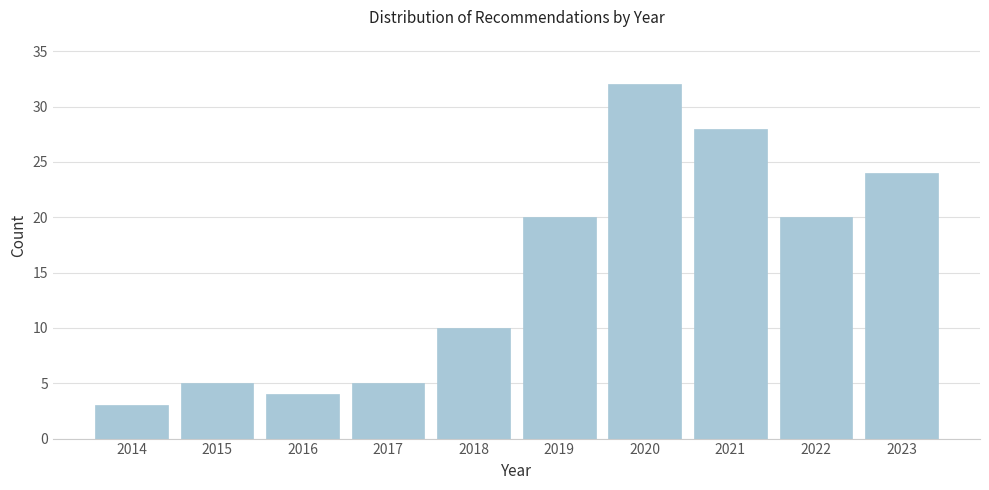

Reading right to left, transcribe all the data shown in this chart.

2023=24	2022=20	2021=28	2020=32	2019=20	2018=10	2017=5	2016=4	2015=5	2014=3